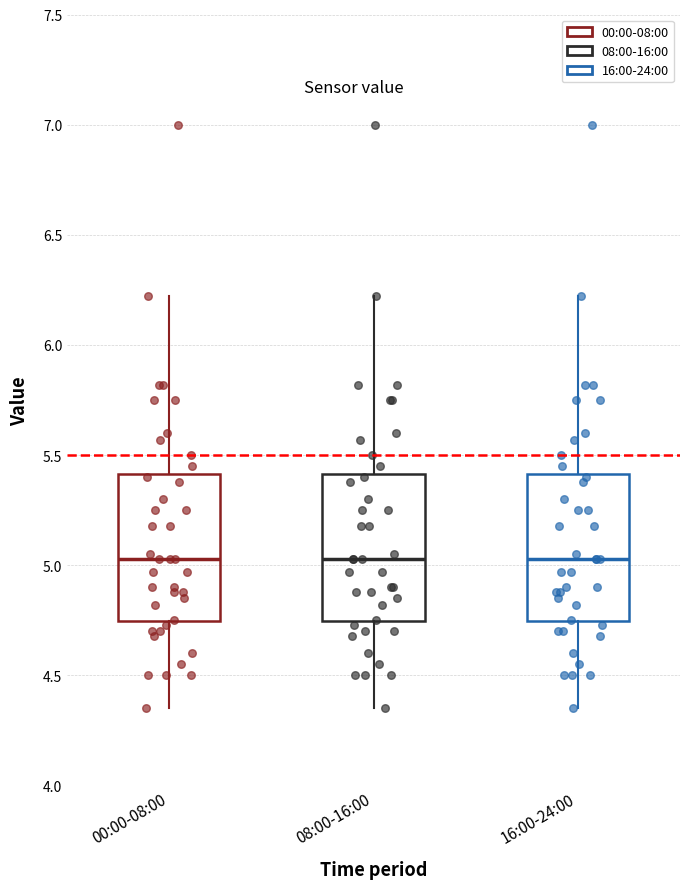

Reading left to right, transcribe this box plot: for each box, give where its median line is, the range the box spans, and where its two whiskers end, as read against the y-axis. The values are not printed on the chart, so give them approximately, as read against the axis.

00:00-08:00: median 5.05, box 4.75 to 5.40, whiskers 4.35 to 6.20
08:00-16:00: median 5.05, box 4.75 to 5.40, whiskers 4.35 to 6.20
16:00-24:00: median 5.05, box 4.75 to 5.40, whiskers 4.35 to 6.20